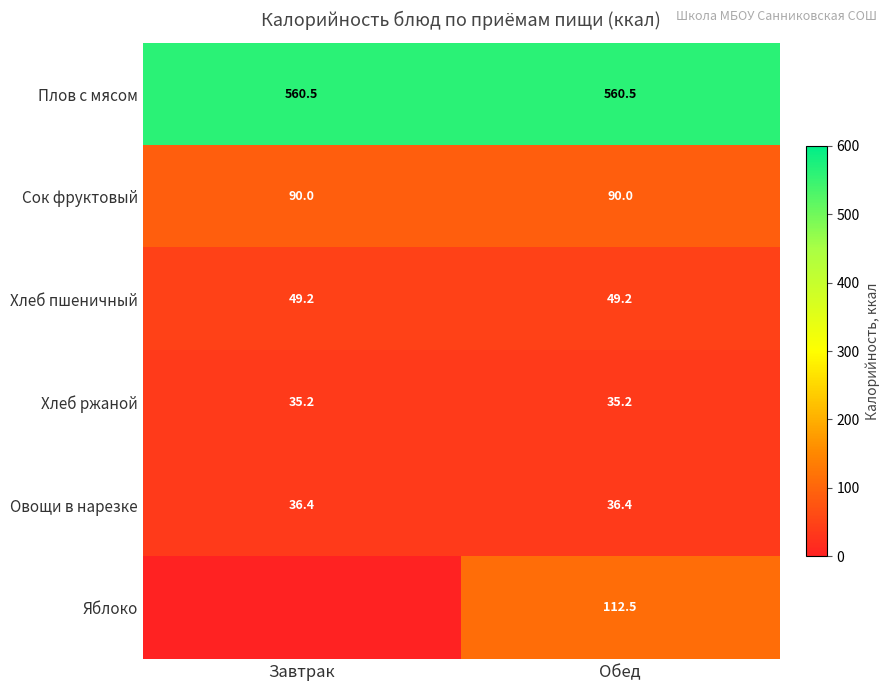

What is the lowest value of the Плов с мясом series?

560.5